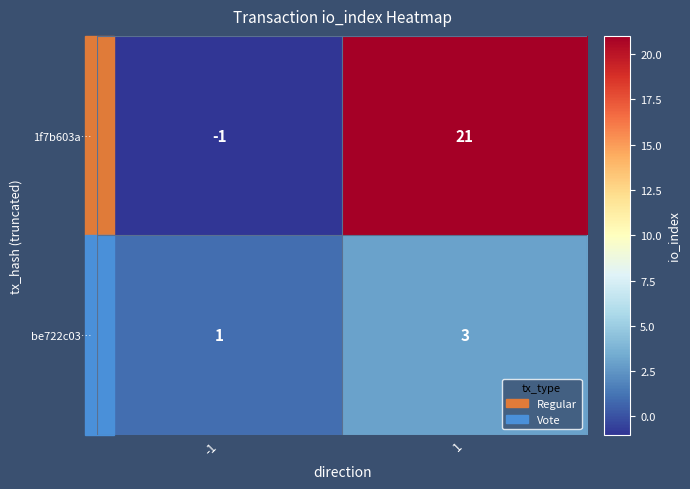

Which series changed the most between -1 and 1?

1f7b603a…